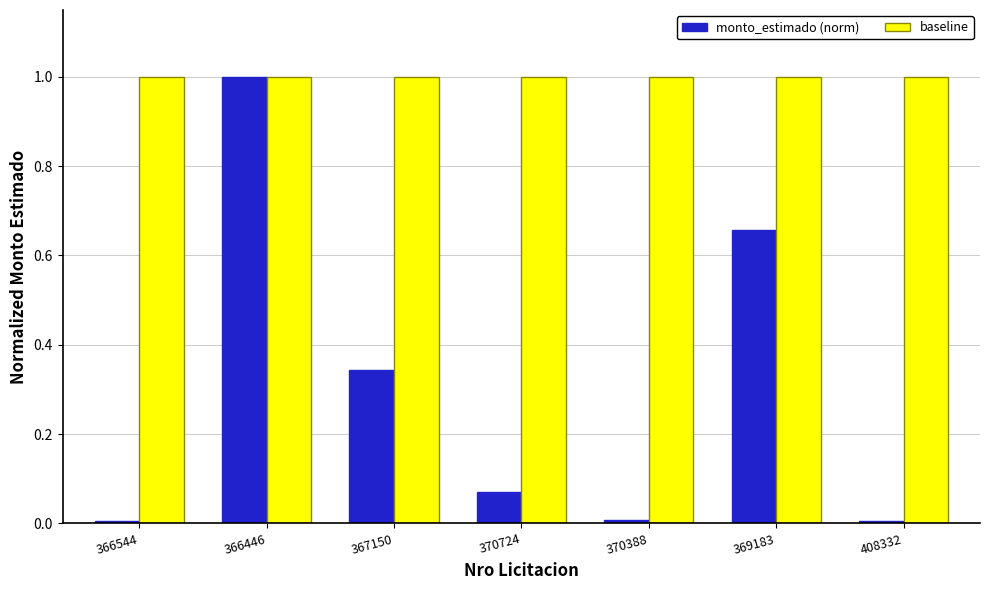

The baseline series shows 1.0 at 369183. True or false?

True